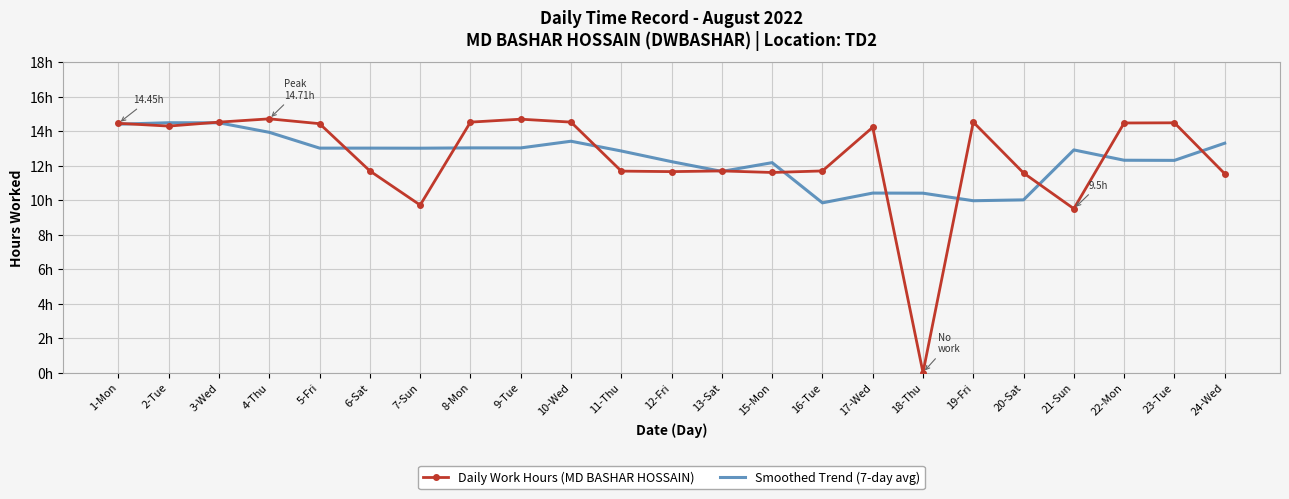

What position from the right is 20-Sat?

5